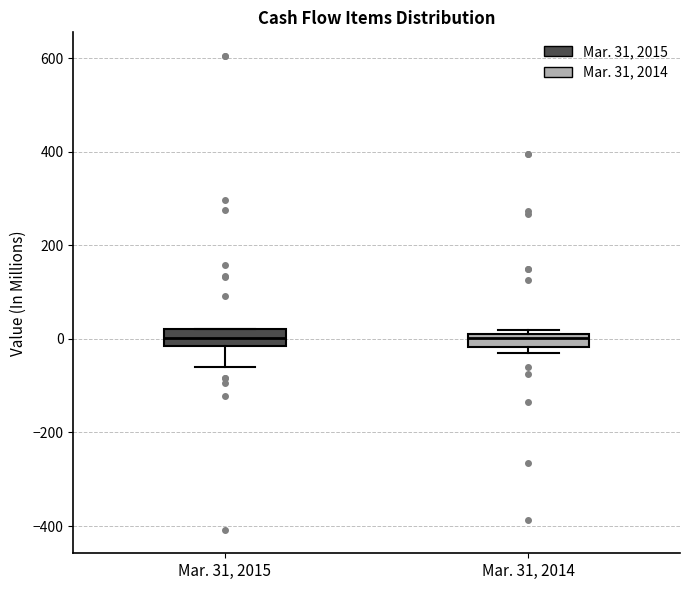

Where is the lower edge of the box for Mar. 31, 2015 on the y-axis? The values are not printed on the chart, so give them approximately, as read against the axis.

-20